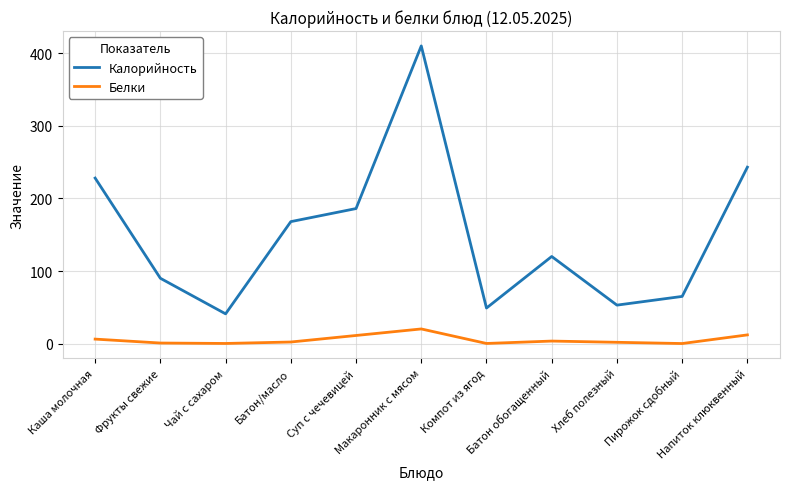

List the series in order of their overall mean, lowest first.

Белки, Калорийность